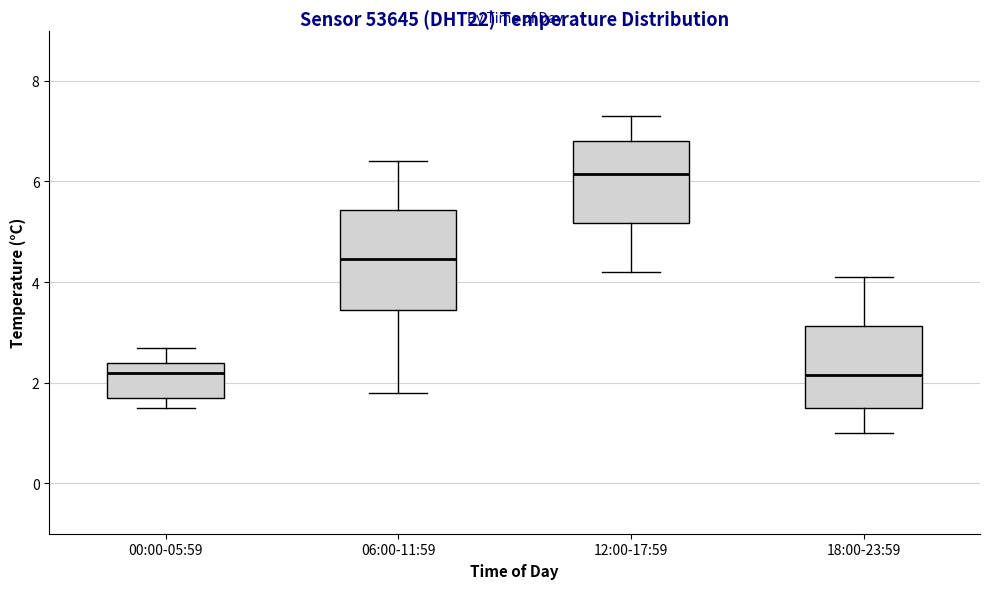

Reading left to right, read every box against the y-axis: the position of its median line, the range the box covers, and the ends of its whiskers. The values are not printed on the chart, so give them approximately, as read against the axis.

00:00-05:59: median 2.2, box 1.8 to 2.4, whiskers 1.6 to 2.8
06:00-11:59: median 4.4, box 3.4 to 5.4, whiskers 1.8 to 6.4
12:00-17:59: median 6.2, box 5.2 to 6.8, whiskers 4.2 to 7.4
18:00-23:59: median 2.2, box 1.6 to 3.2, whiskers 1.0 to 4.2